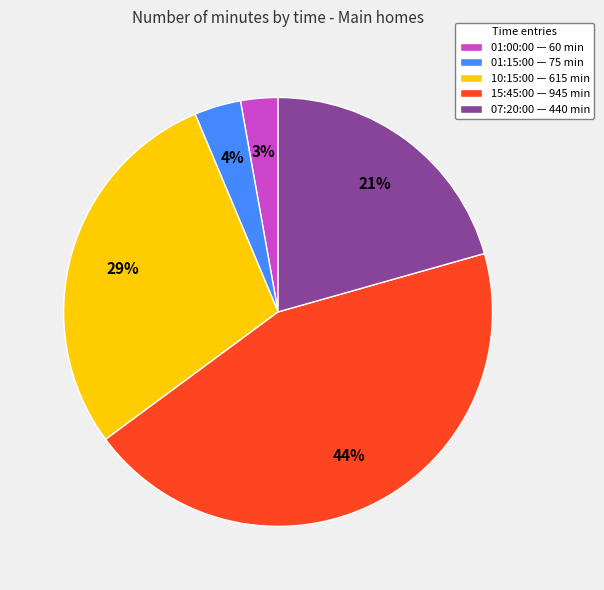

Is the sum of 01:00:00 and 10:15:00 greater than half?

No